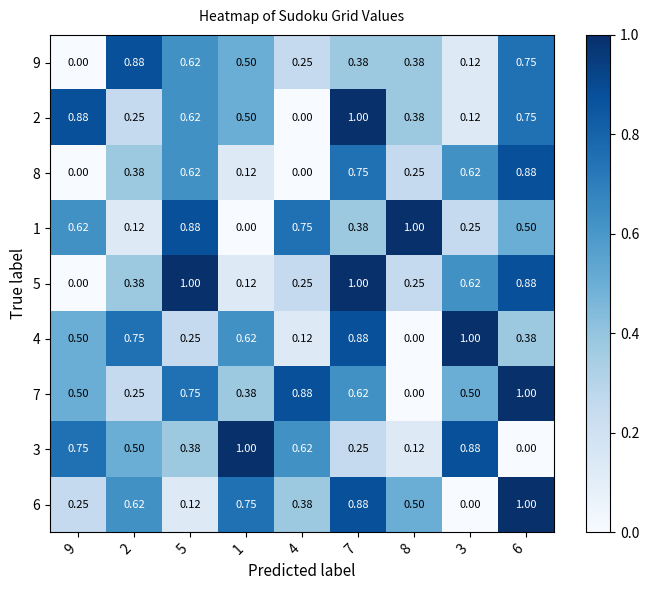

Is the value of 9 at 3 greater than the value of 4 at 1?

No